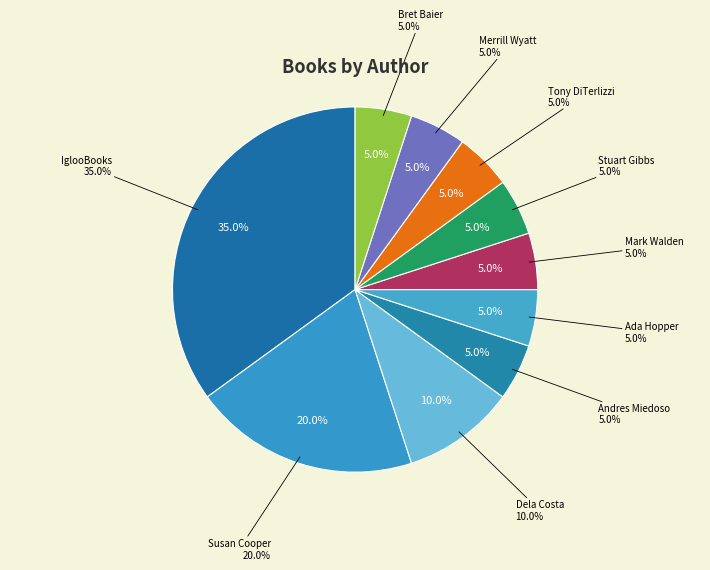

What is the ratio of the value at Stuart Gibbs (62586102) to the value at IglooBooks (100888866)?

0.1